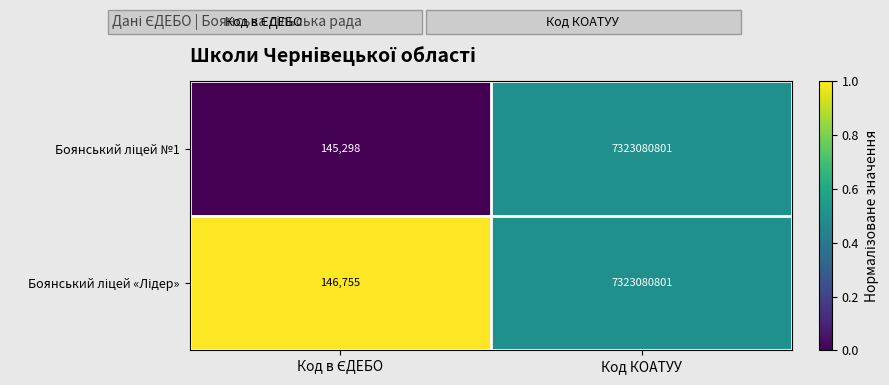

What is the minimum value shown in the chart?

145298